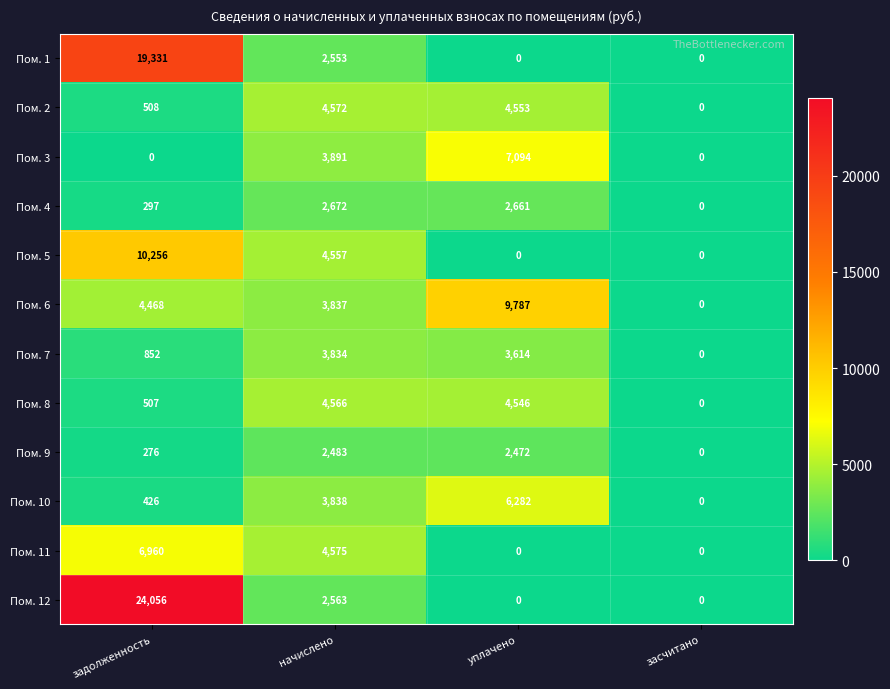

What is the sum of all Пом. 11 values?

11535